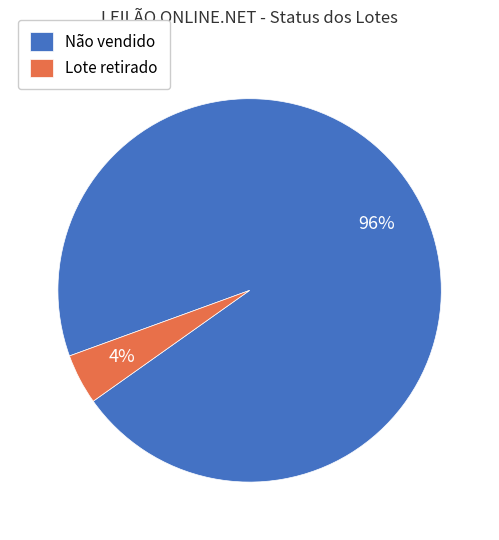

Between Lote retirado and Não vendido, which is larger?

Não vendido